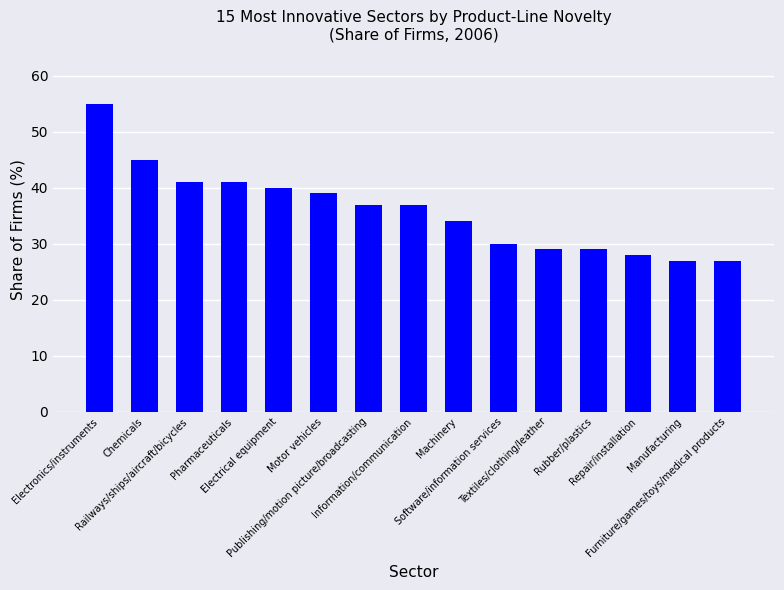

What is the difference between the maximum and minimum values?

28